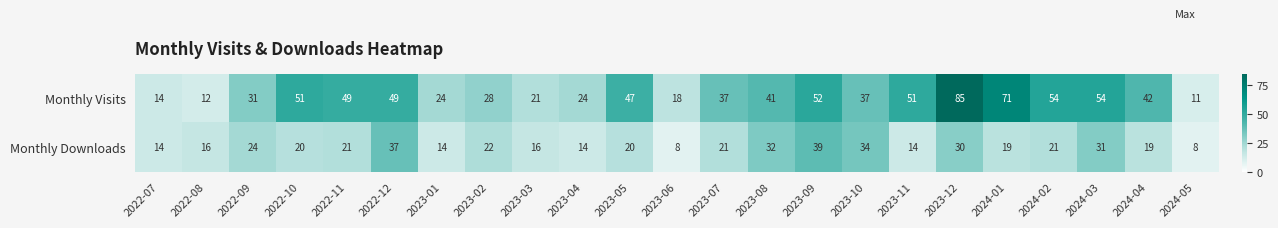

The value of Monthly Visits at 2024-01 is 16. True or false?

False